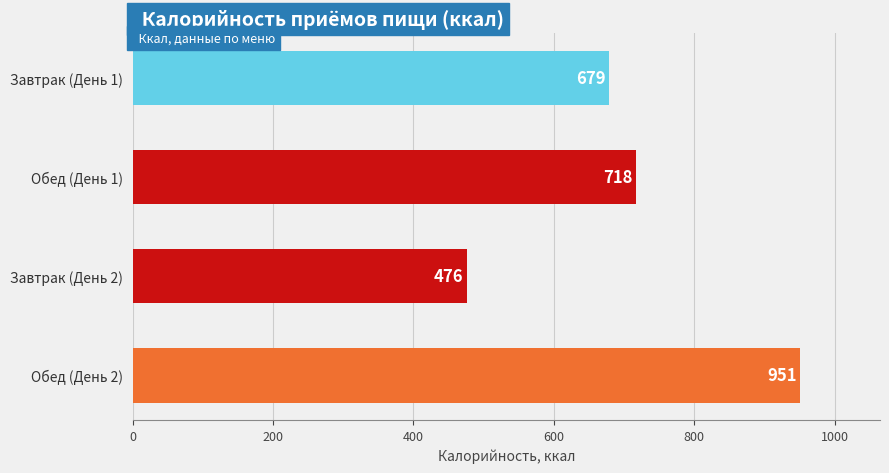

Which label corresponds to the smallest value in the chart?

Завтрак (День 2)